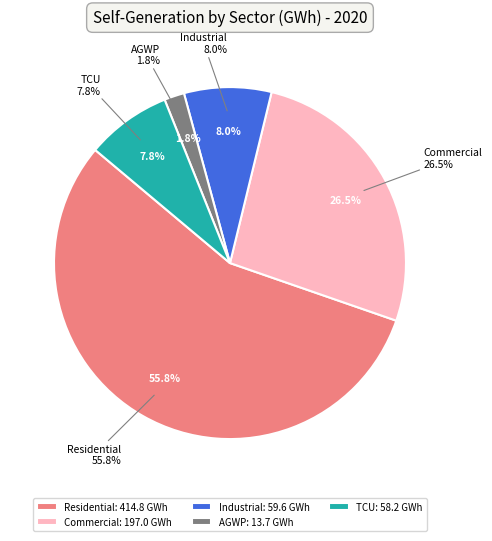

Combined, what portion of the pie is Residential and AGWP?

57.6%